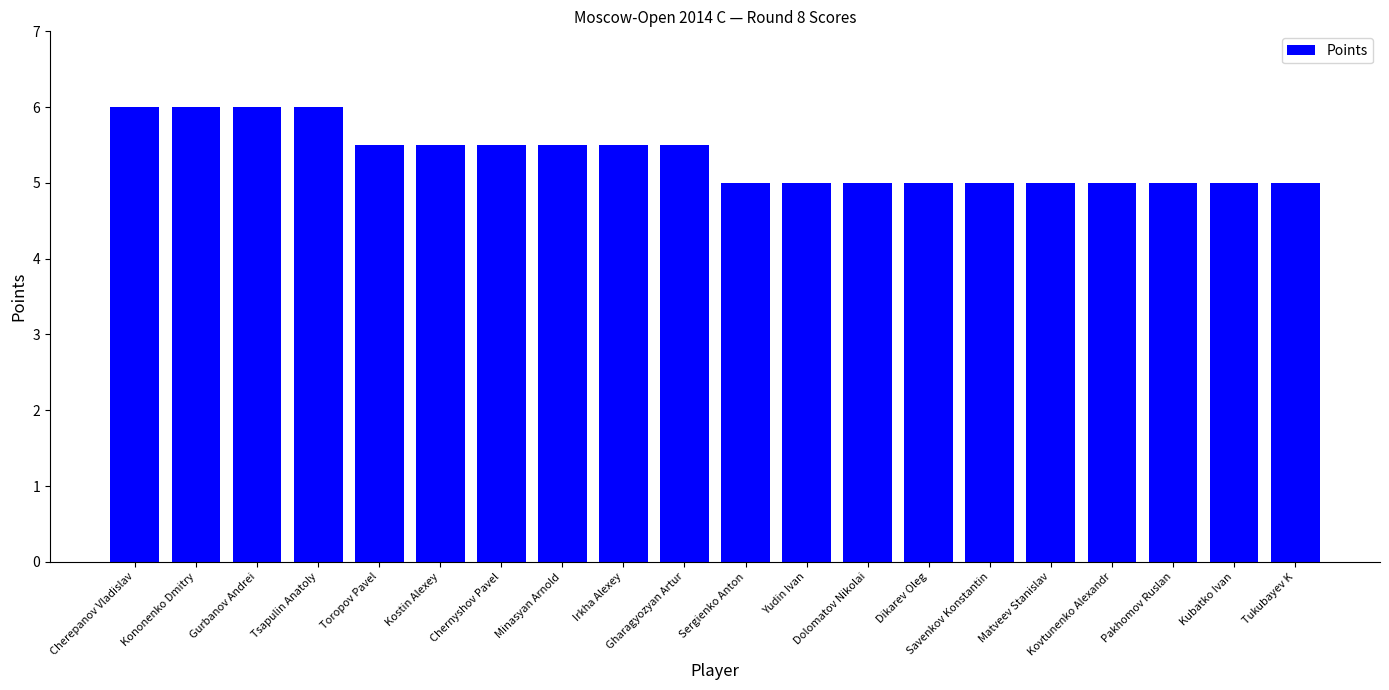

Approximately how many times larger is the value at Gharagyozyan Artur compared to Toropov Pavel?

1.0